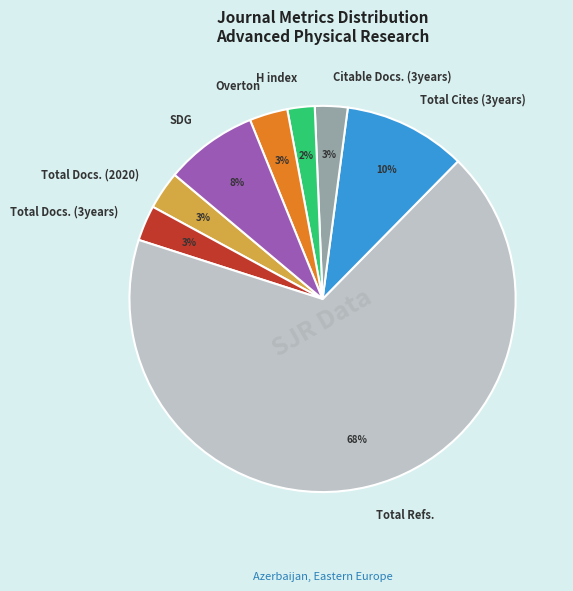

Is it true that Total Docs. (2020) is 3% of the pie?

True